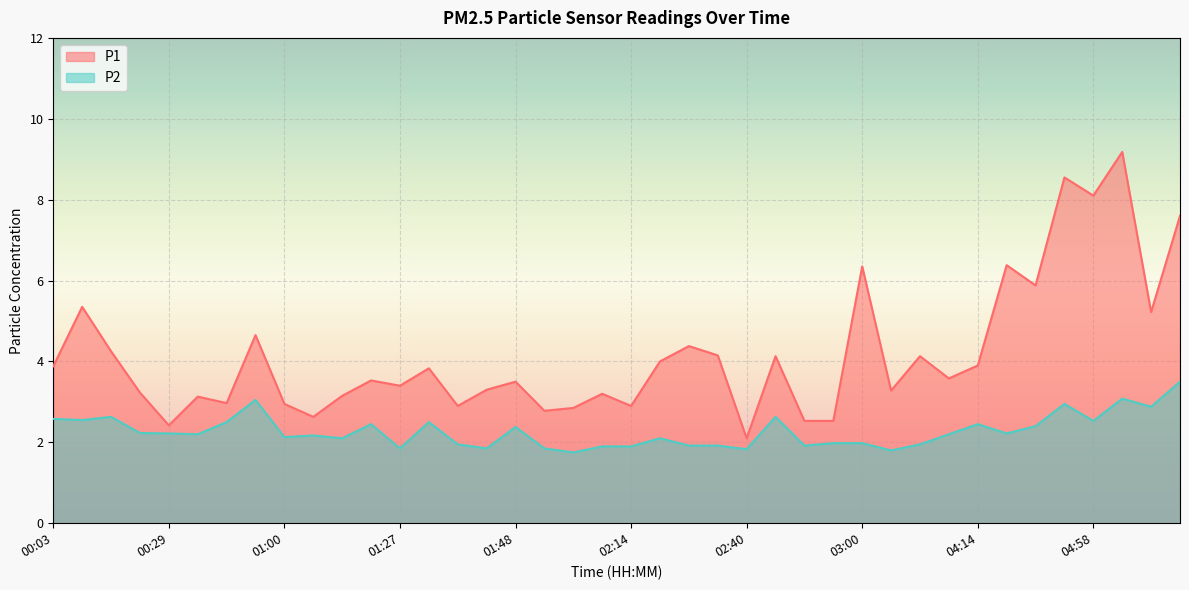

The value of P2 at 03:39 is 1.9. True or false?

True